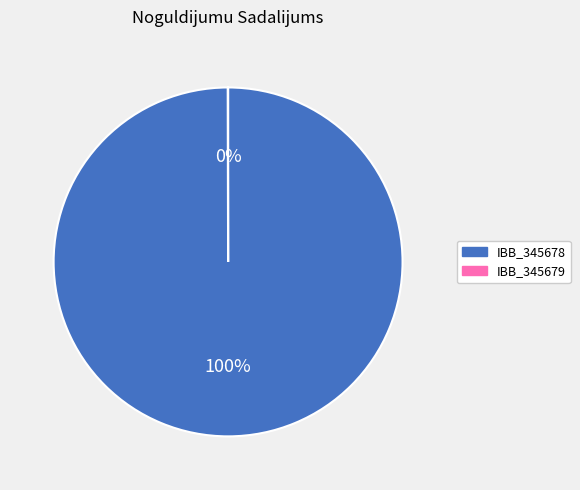

Is it true that IBB_345678 is 100% of the pie?

True